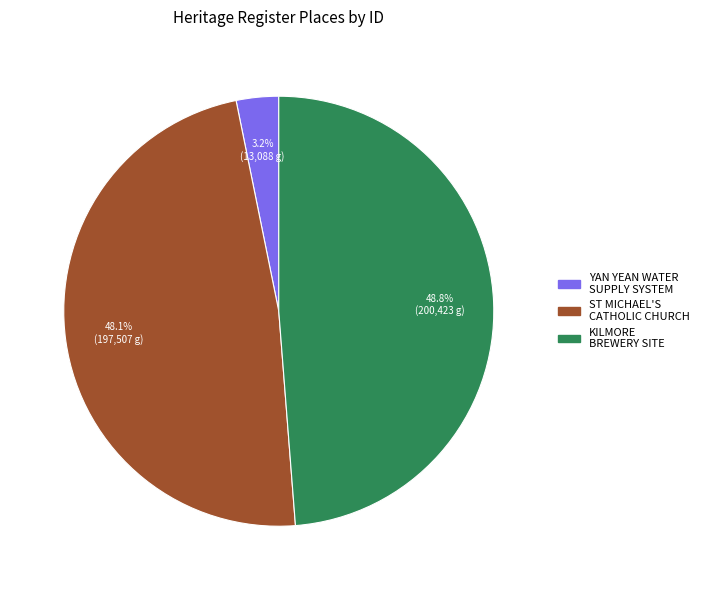

Is there any slice that represents more than half of the pie?

No